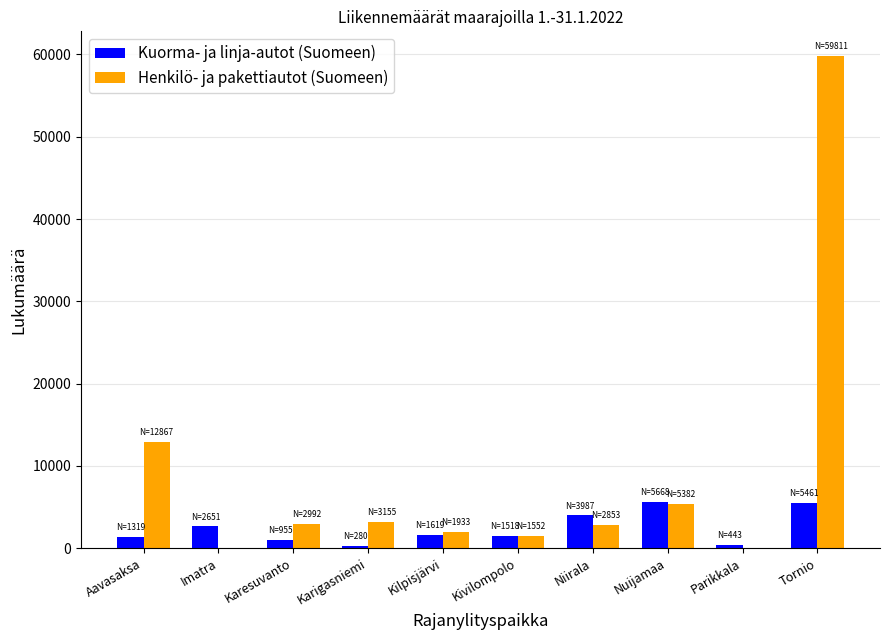

Is the value of Henkilö- ja pakettiautot (Suomeen) at Karigasniemi greater than the value of Kuorma- ja linja-autot (Suomeen) at Nuijamaa?

No